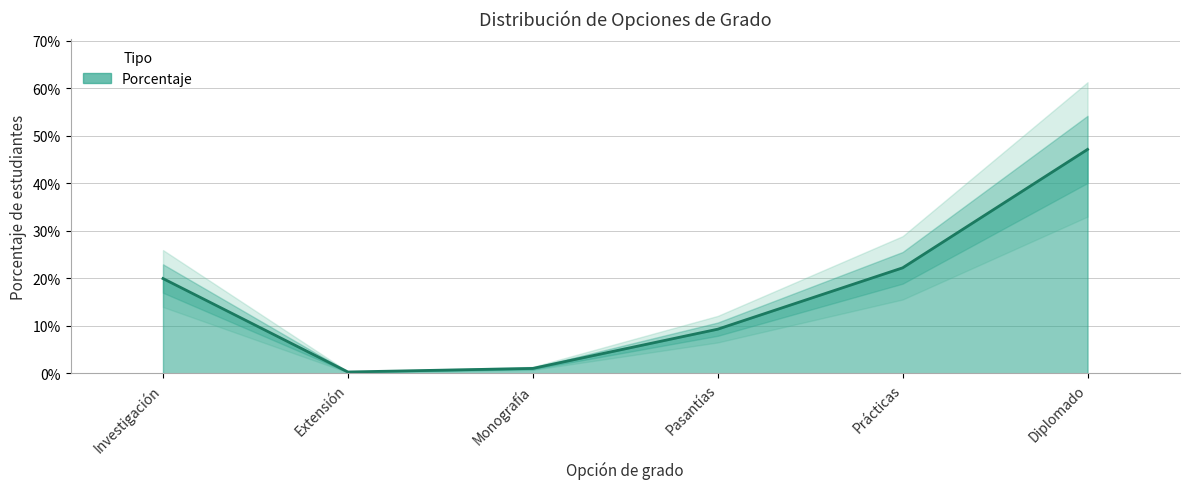

Read the value at Prácticas.

0.2